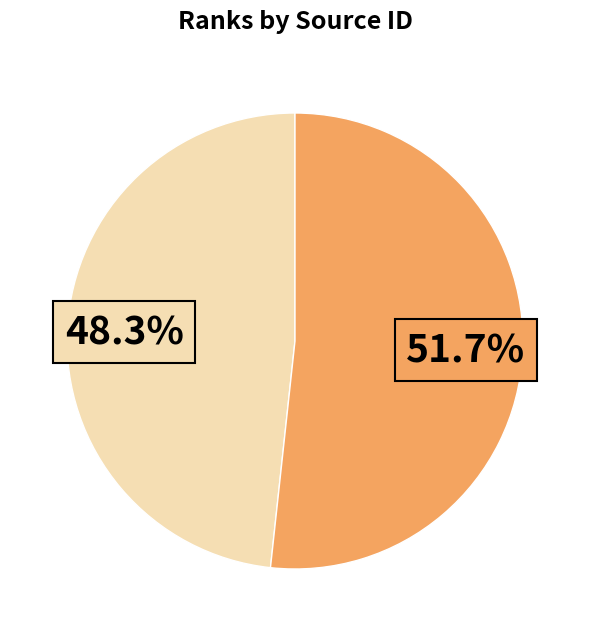

Does any single category account for the majority?

Yes